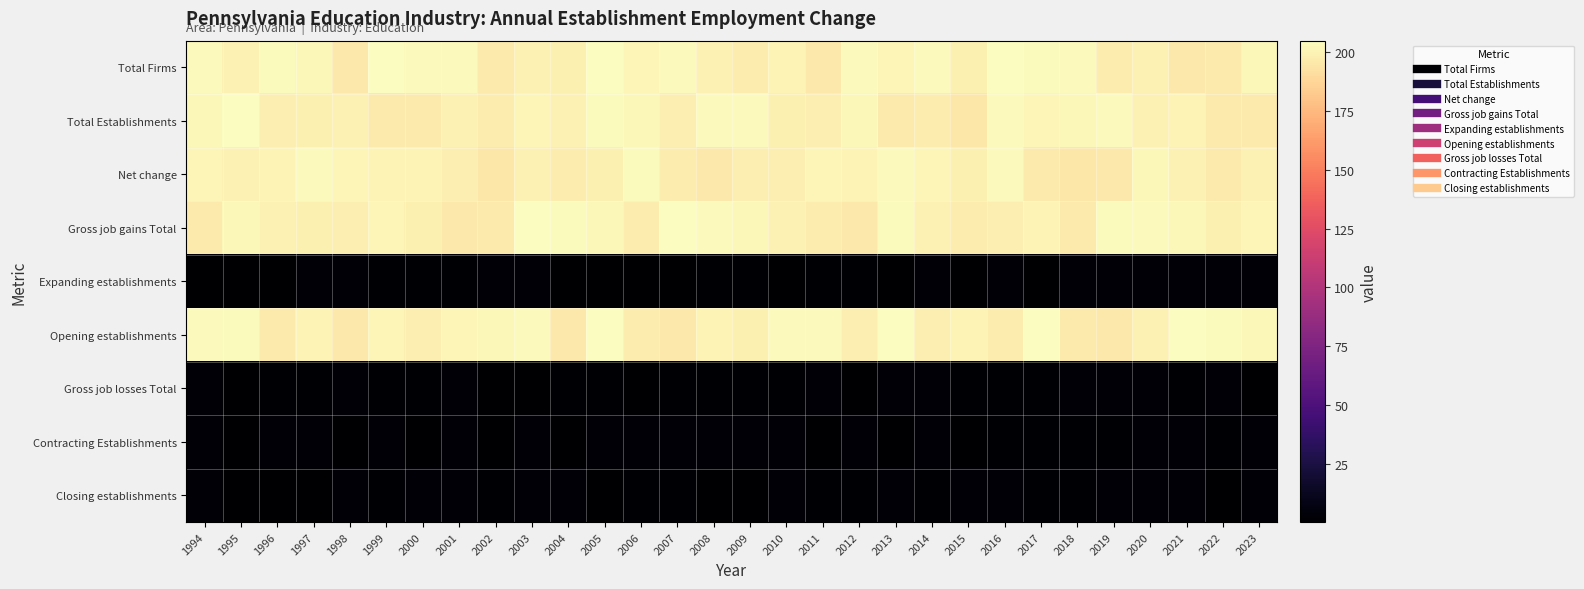

Which series has the largest range (max minus min)?

Total Establishments